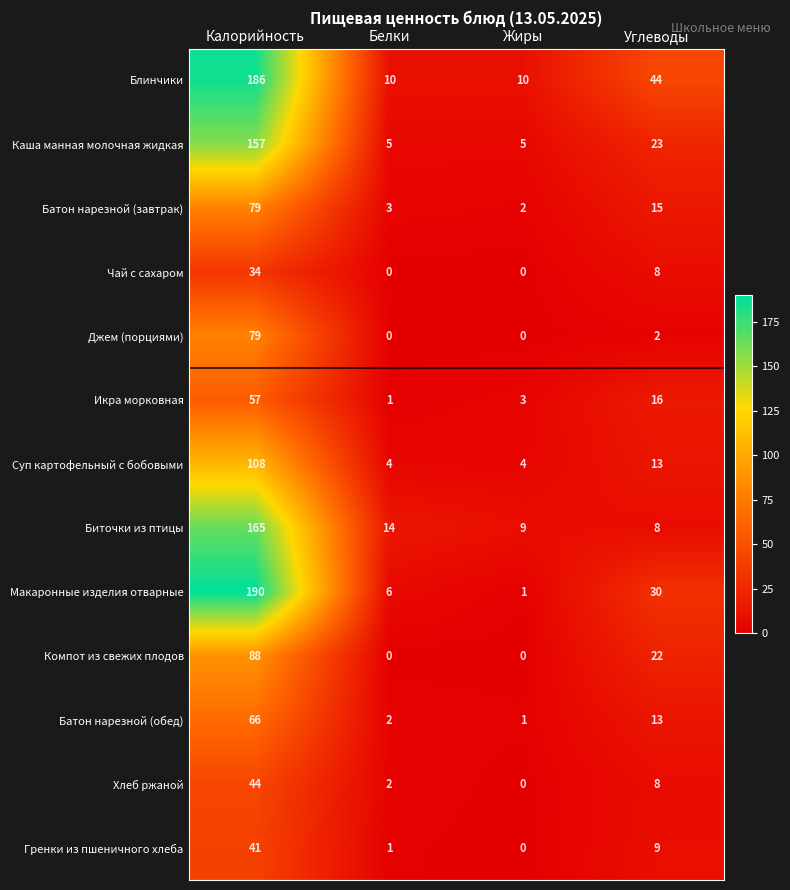

List the labels in order of Батон нарезной (завтрак) value, smallest first.

Жиры, Белки, Углеводы, Калорийность